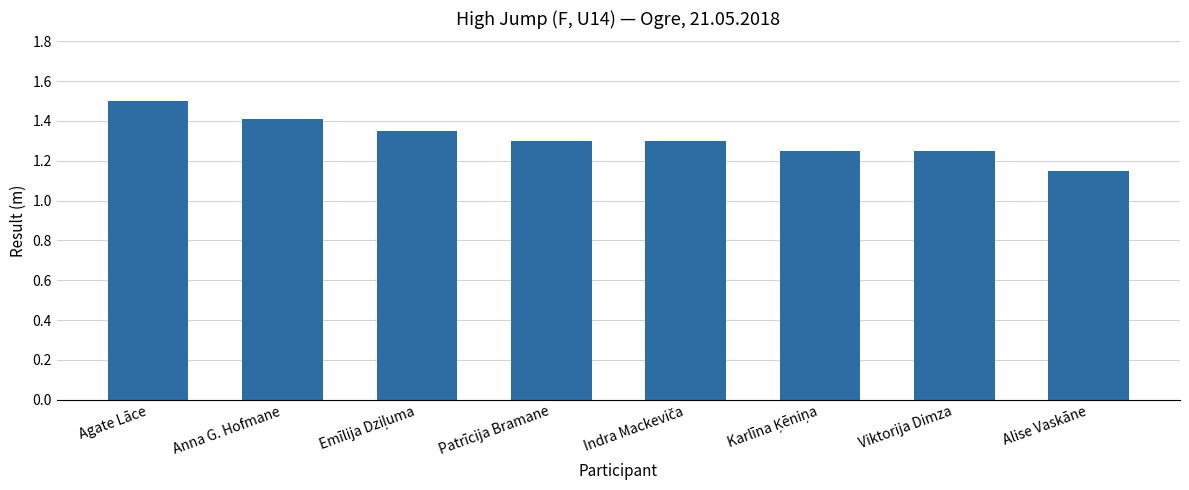

Does the chart contain stacked bars?

No